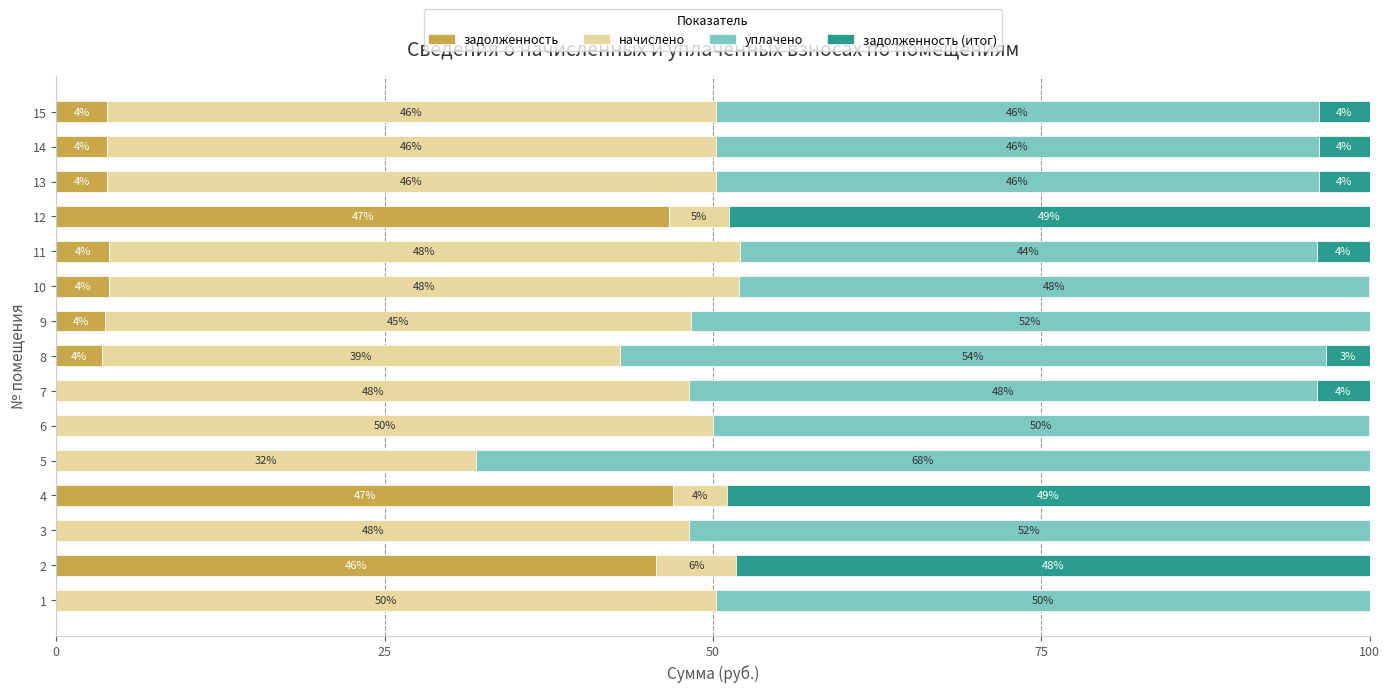

How many data points in задолженность are above 3?

10